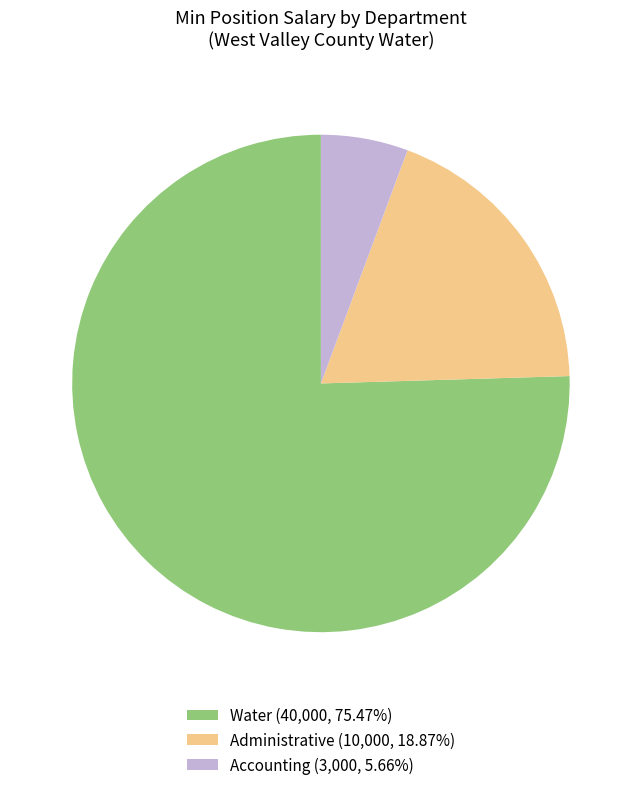

Do Accounting (3,000, 5.66%) and Administrative (10,000, 18.87%) together represent more than half of the pie?

No